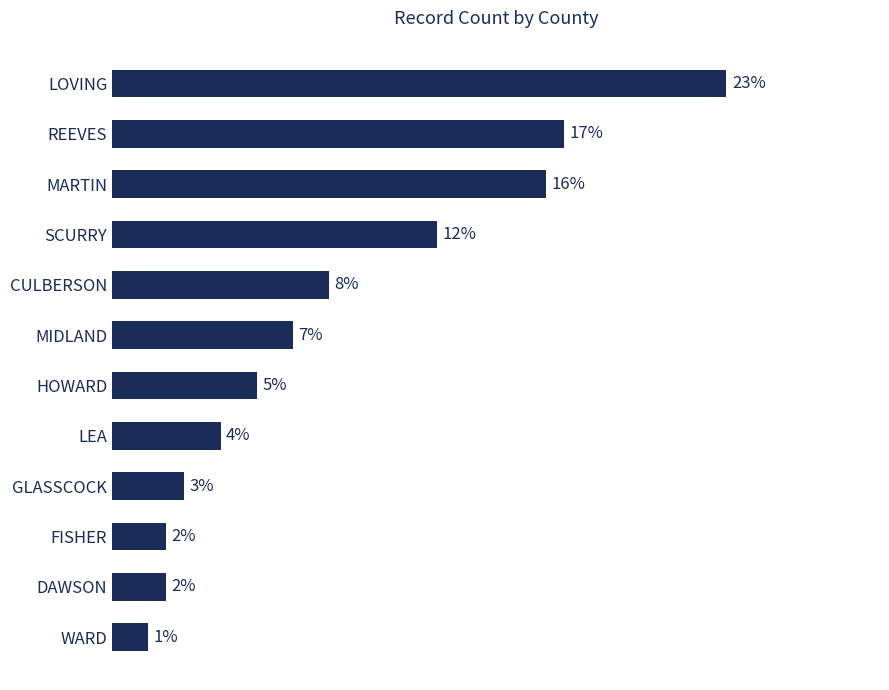

Between LEA and LOVING, which is larger?

LOVING